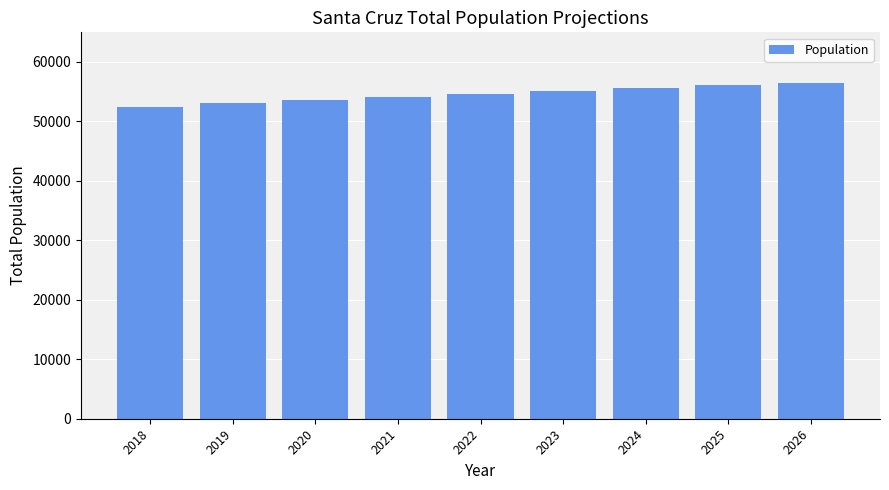

What is the change in value from 2018 to 2019?

+703